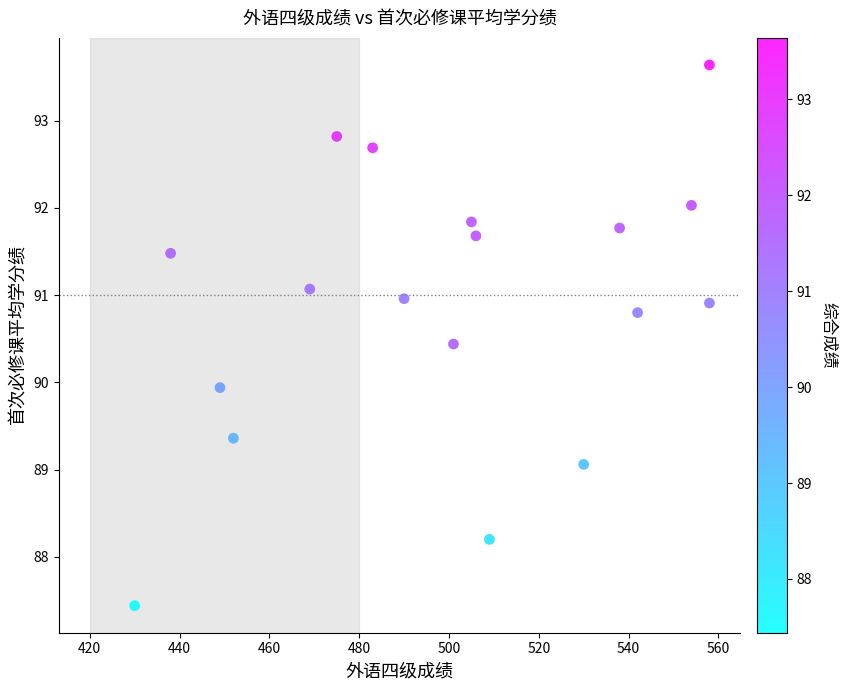

What is the range of X values (max minus min)?

128.0